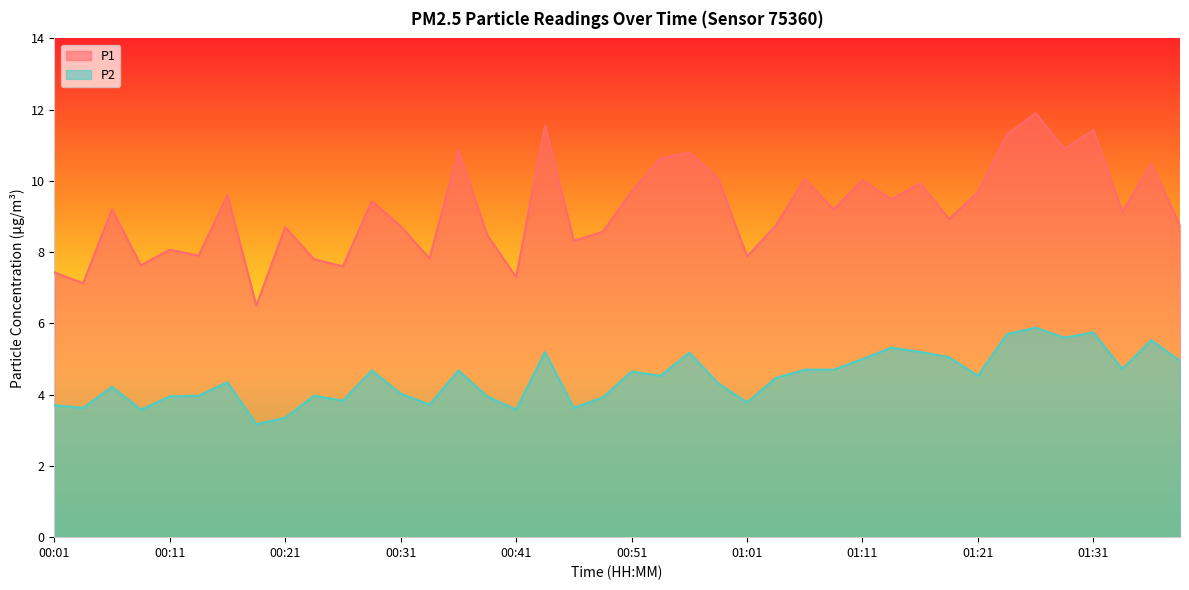

What position from the right is 01:11?

12